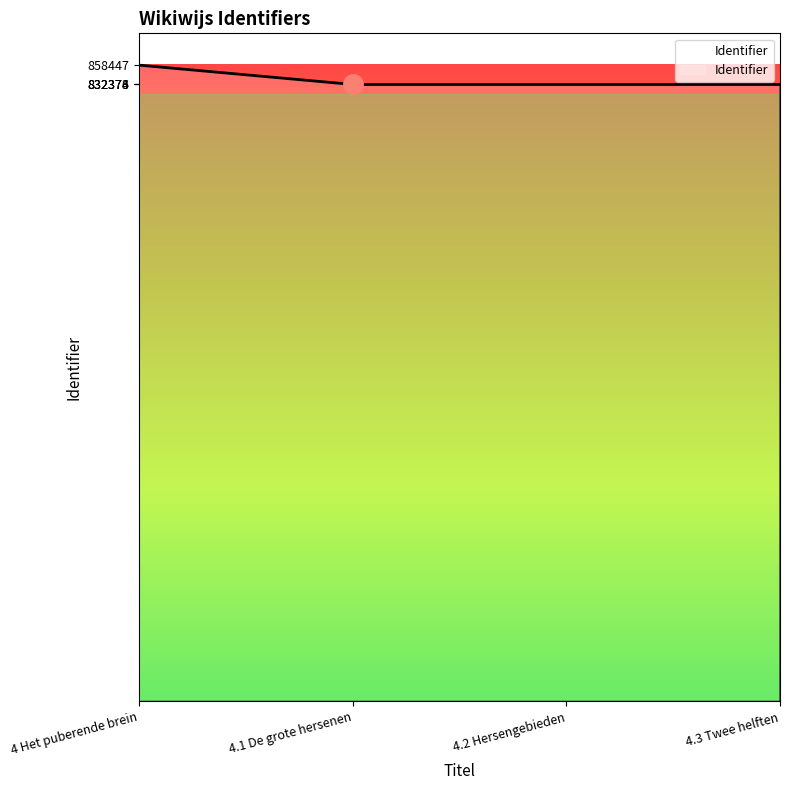

How many lines are shown in the chart?

1